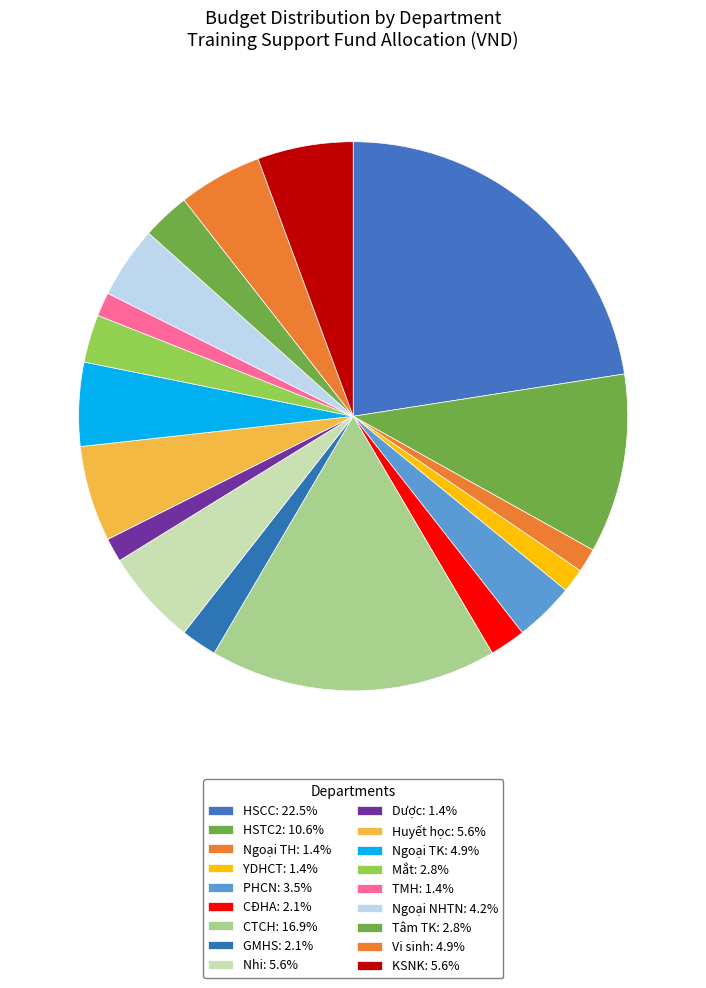

Is the sum of HSCC and Vi sinh greater than half?

No